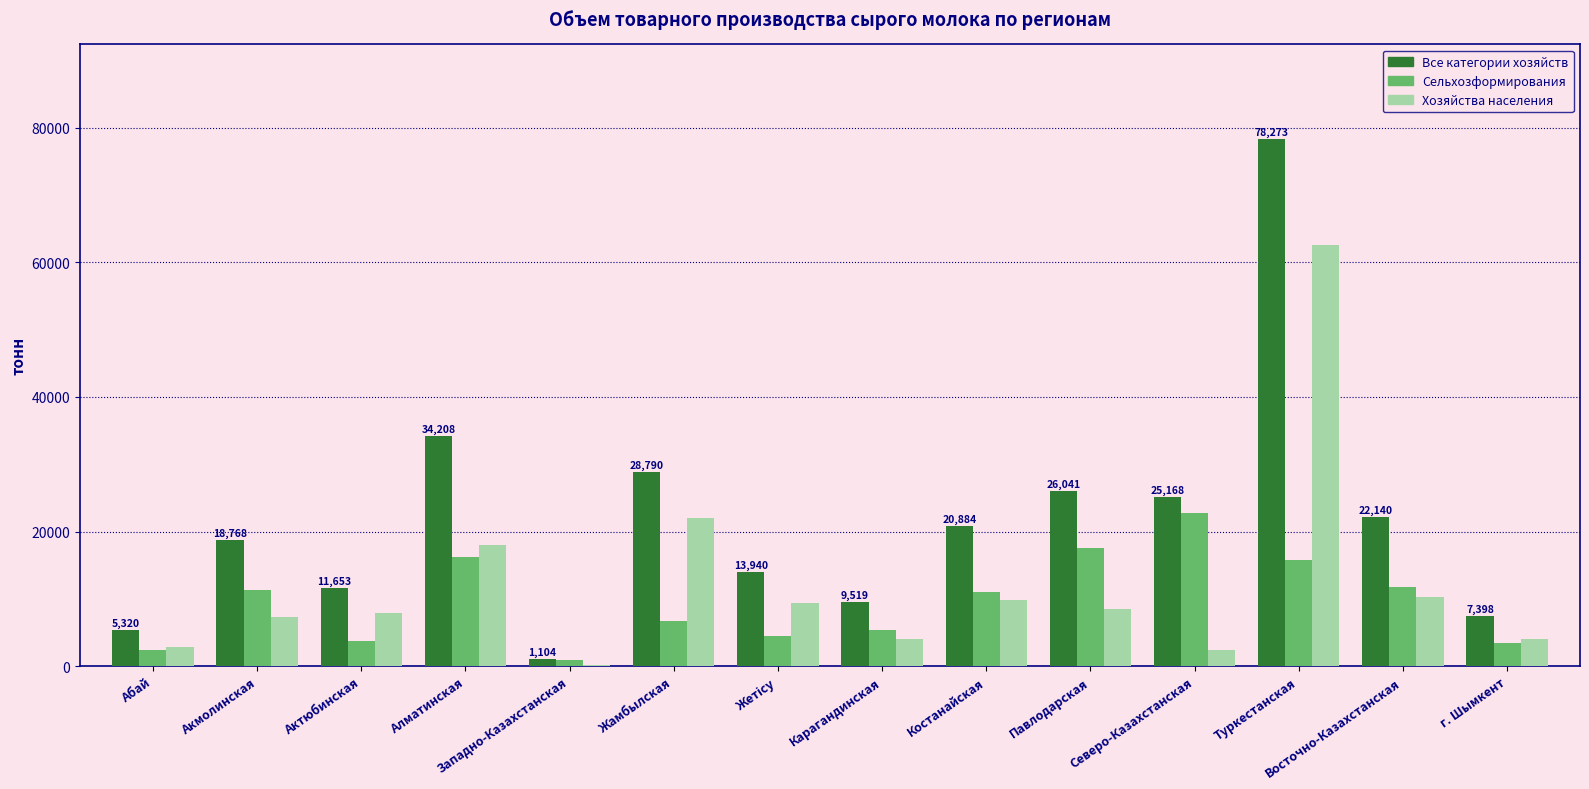

Between Актюбинская and Западно-Казахстанская, which series saw the biggest shift?

Все категории хозяйств